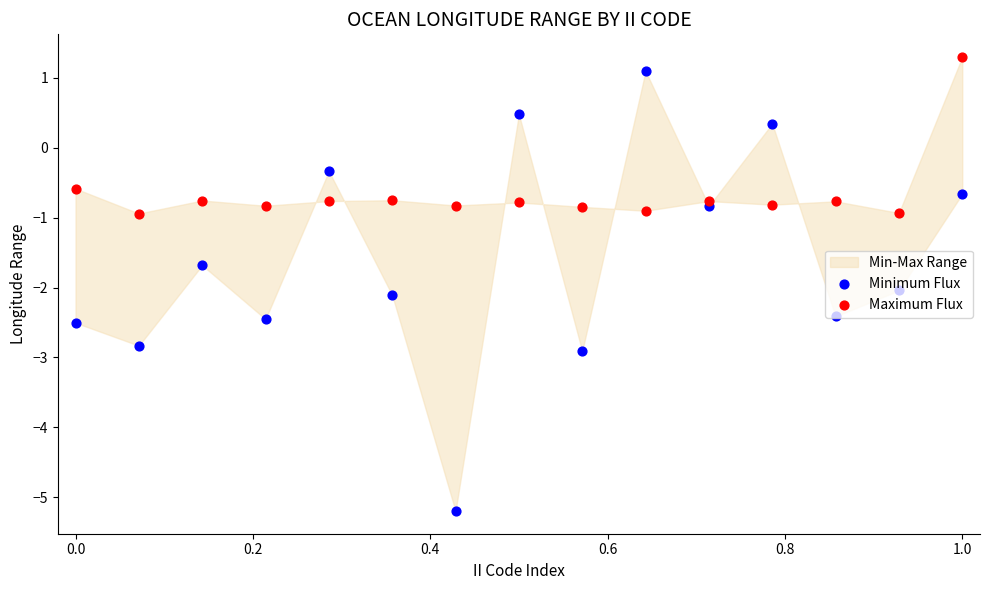

At which category is the sum across all series the highest?

1.0